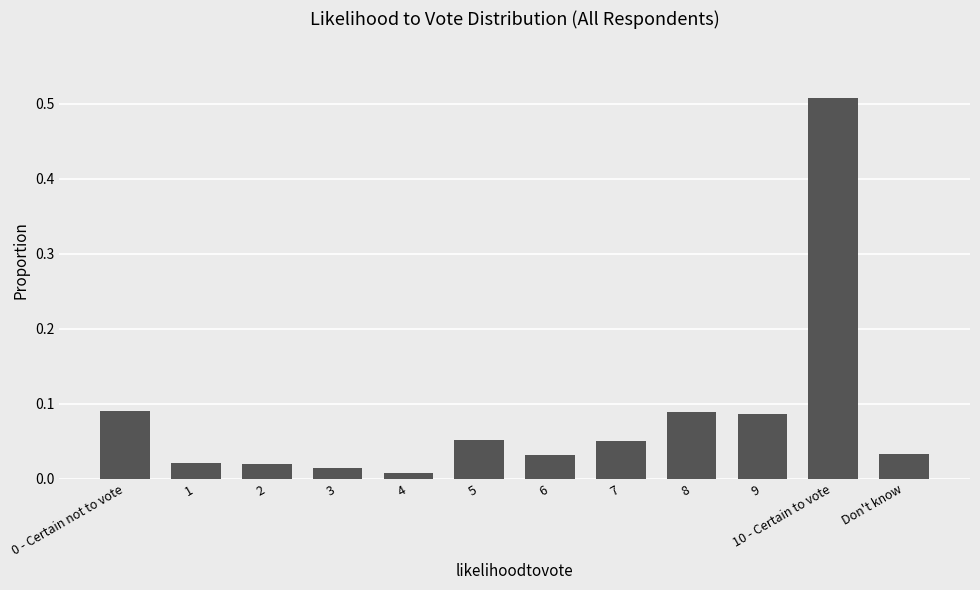

How many categories are shown in the chart?

12